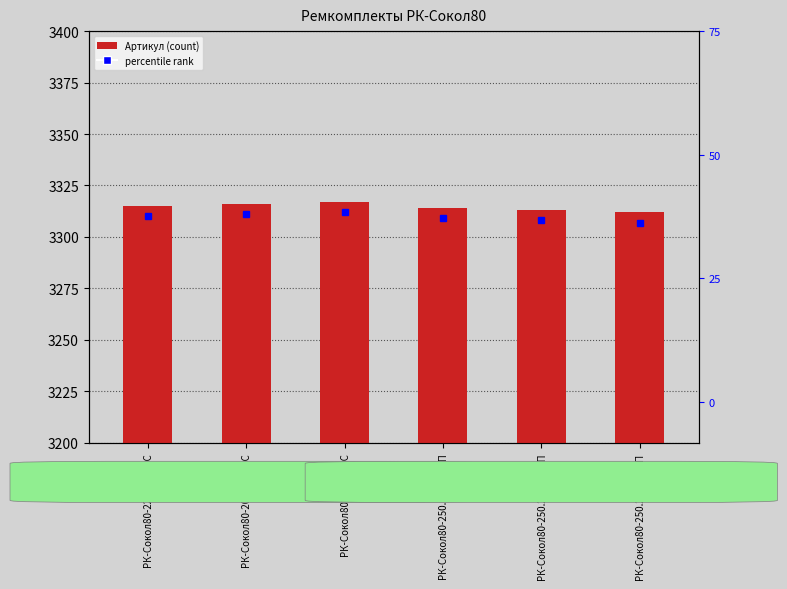

Where does the data first go above 3315?

РК-Сокол80-200.170/1-С